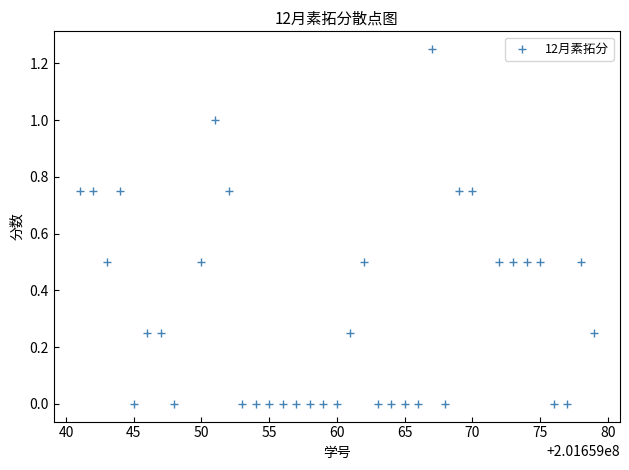

What is the range of X values (max minus min)?

38.0